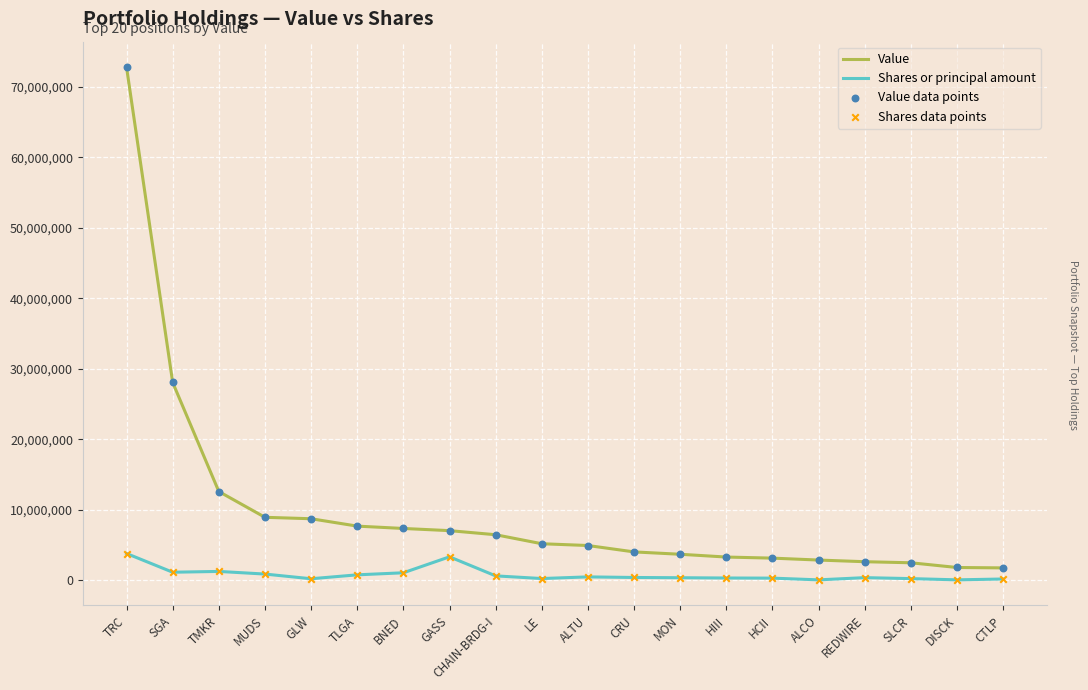

What is the total value across all series at ALTU?

5450000